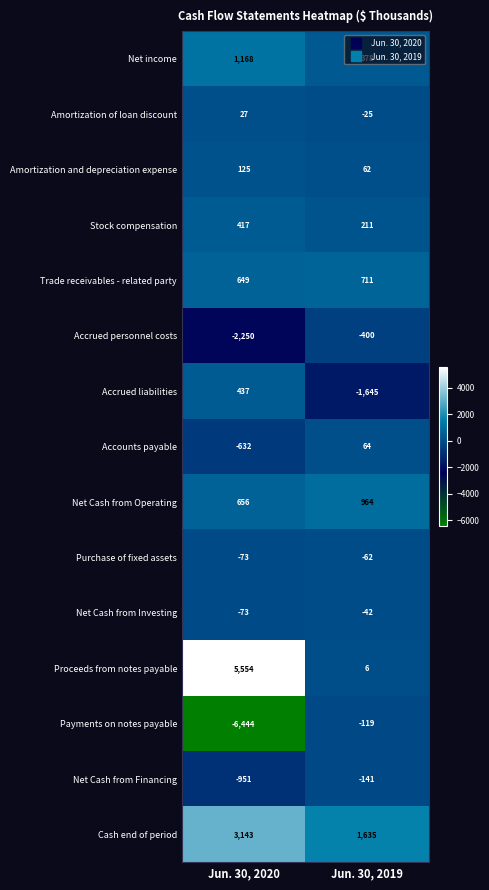

What is the lowest value of the Purchase of fixed assets series?

-73